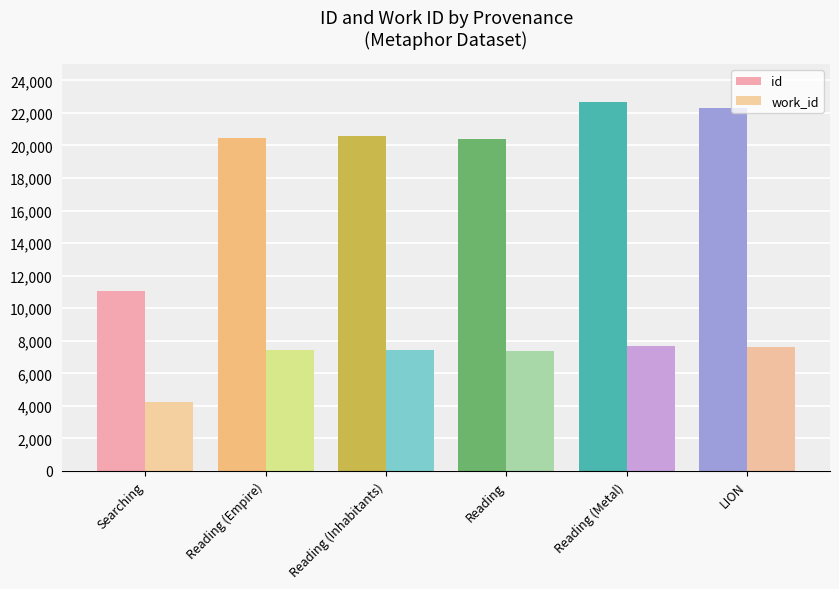

Count the number of categories in the chart.

6